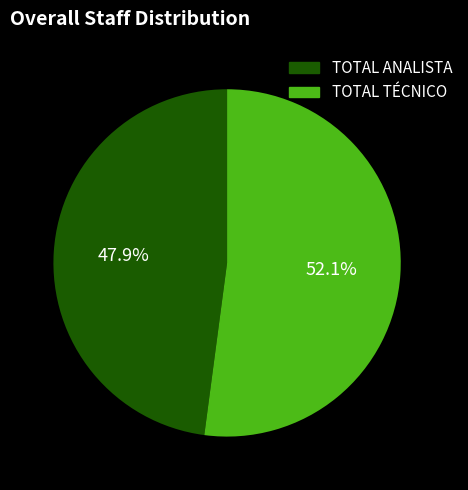

Approximately how many times larger is the value at TOTAL ANALISTA compared to TOTAL TÉCNICO?

0.9